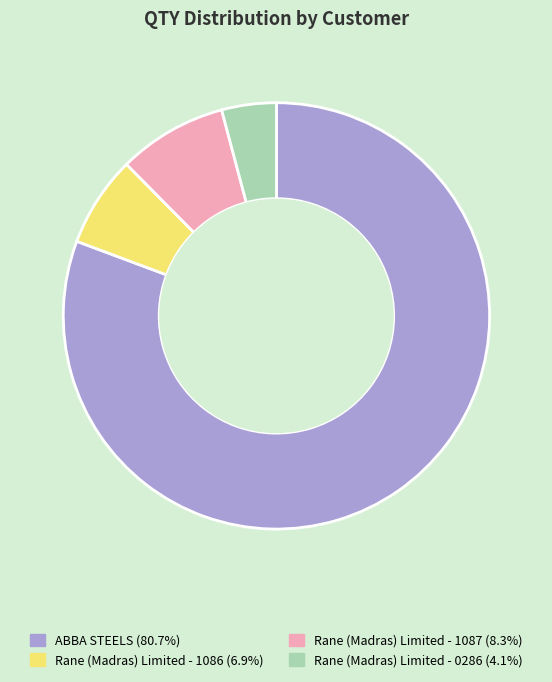

Which category accounts for the majority?

ABBA STEELS